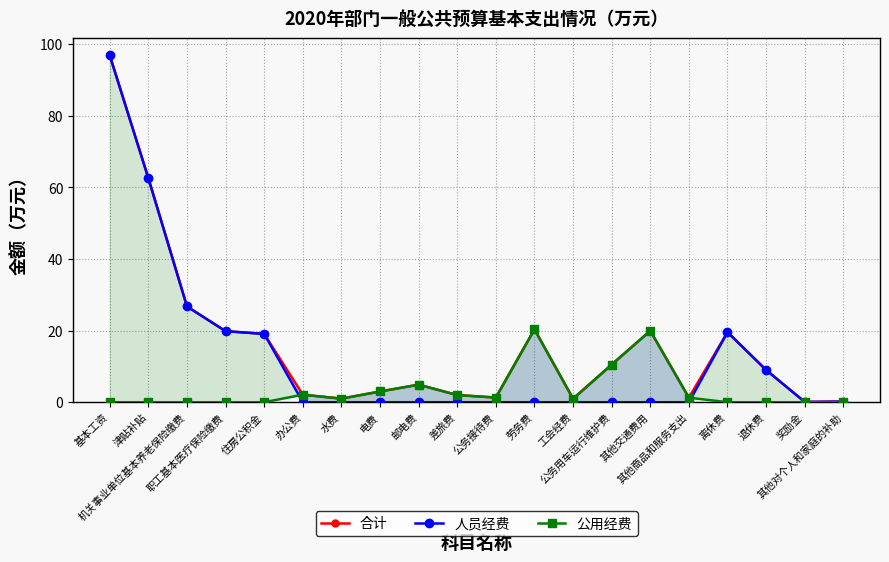

At which category is the sum across all series the highest?

基本工资